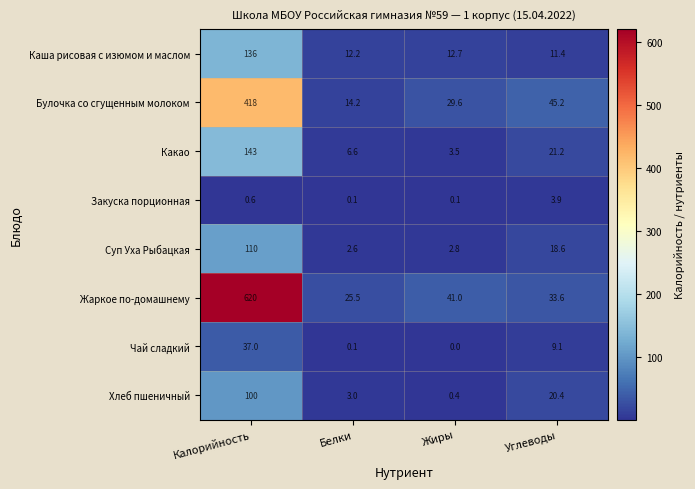

Which series has the widest spread of values?

Жаркое по-домашнему